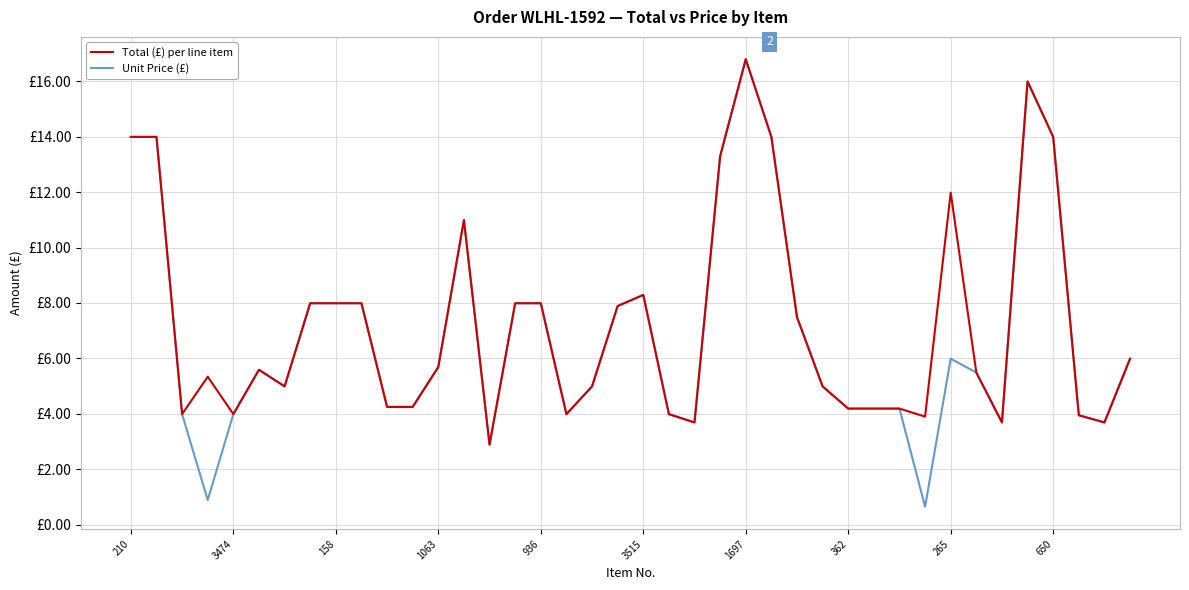

Reading left to right, transcribe all the data shown in this chart.

Total (£) per line item: 14.0	14.0	4.0	5.3	4.0	5.6	5.0	8.0	8.0	8.0	4.2	4.2	5.7	11.0	2.9	8.0	8.0	4.0	5.0	7.9	8.3	4.0	3.7	13.3	16.8	14.0	7.5	5.0	4.2	4.2	4.2	3.9	12.0	5.5	3.7	16.0	14.0	4.0	3.7	6.0
Unit Price (£): 14.0	14.0	4.0	0.9	4.0	5.6	5.0	8.0	8.0	8.0	4.2	4.2	5.7	11.0	2.9	8.0	8.0	4.0	5.0	7.9	8.3	4.0	3.7	13.3	16.8	14.0	7.5	5.0	4.2	4.2	4.2	0.7	6.0	5.5	3.7	16.0	14.0	4.0	3.7	6.0